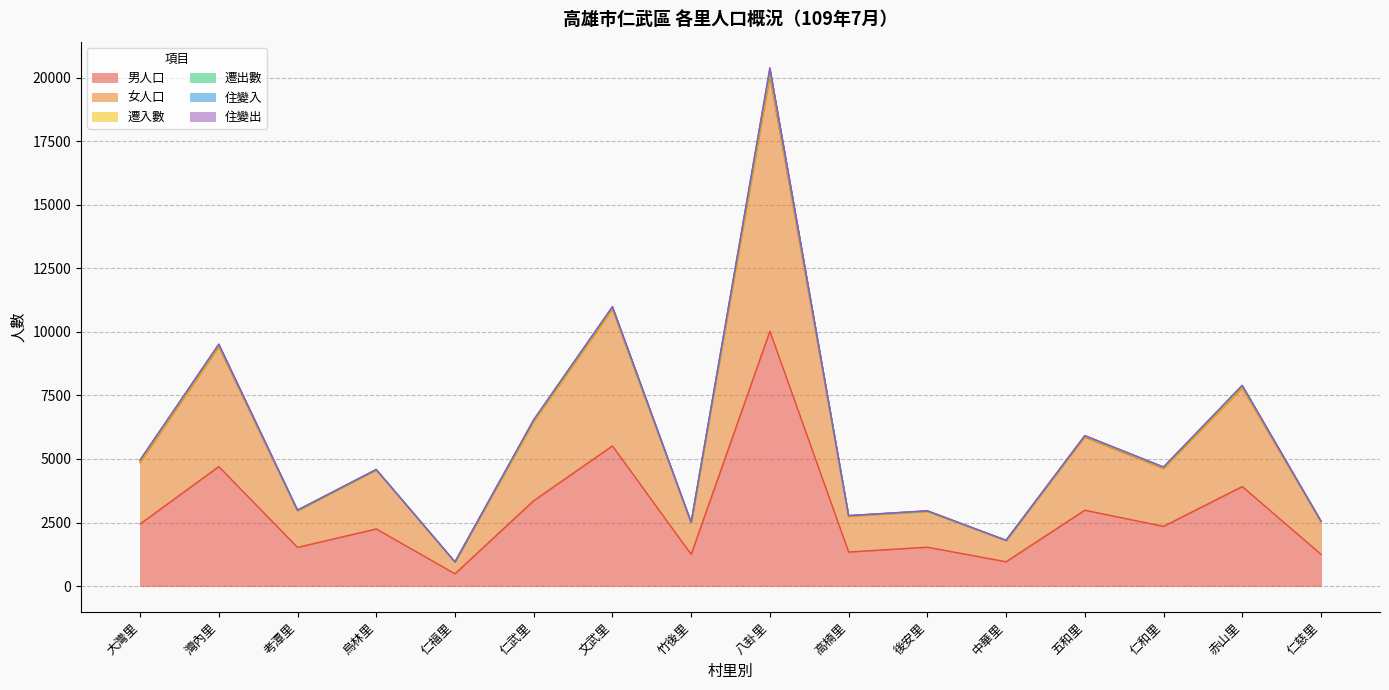

What is the label of the 10th point from the right?

文武里